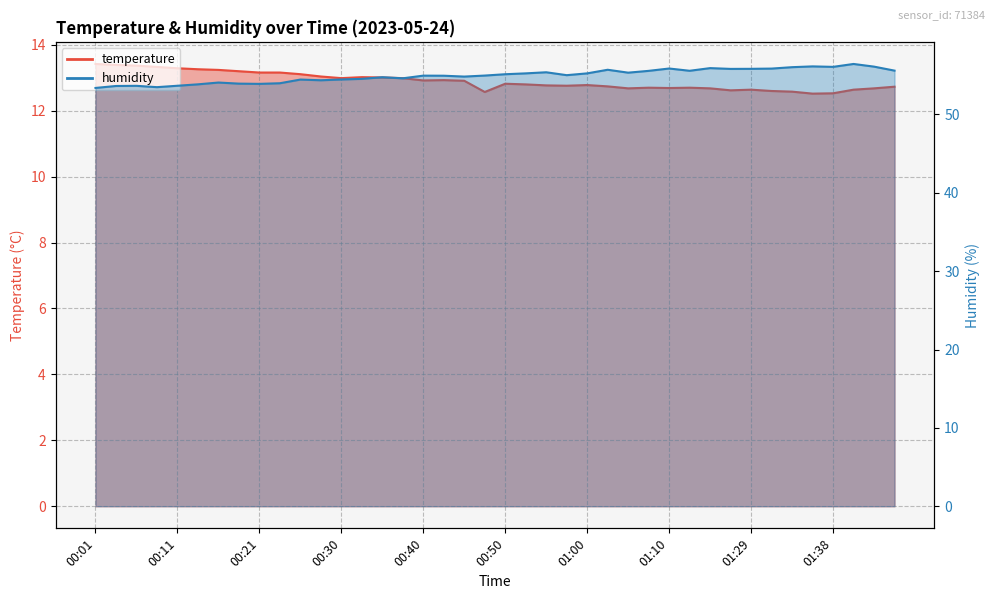

Which category has the highest value in the humidity series?

01:44